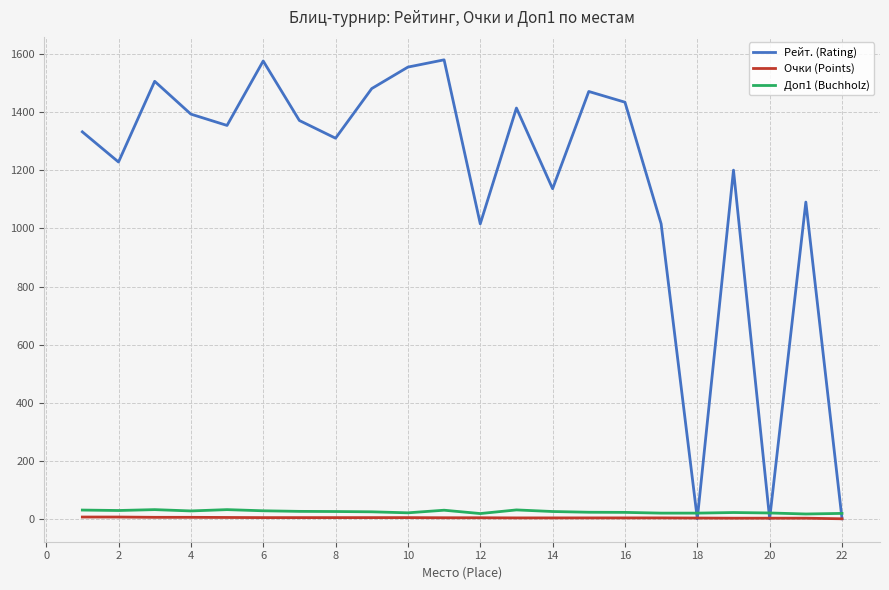

What is the average value of the Рейт. (Rating) series?

1158.2